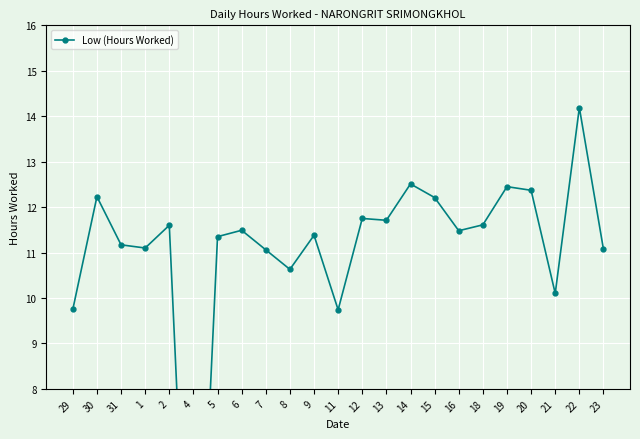

Where is the first local maximum?

30